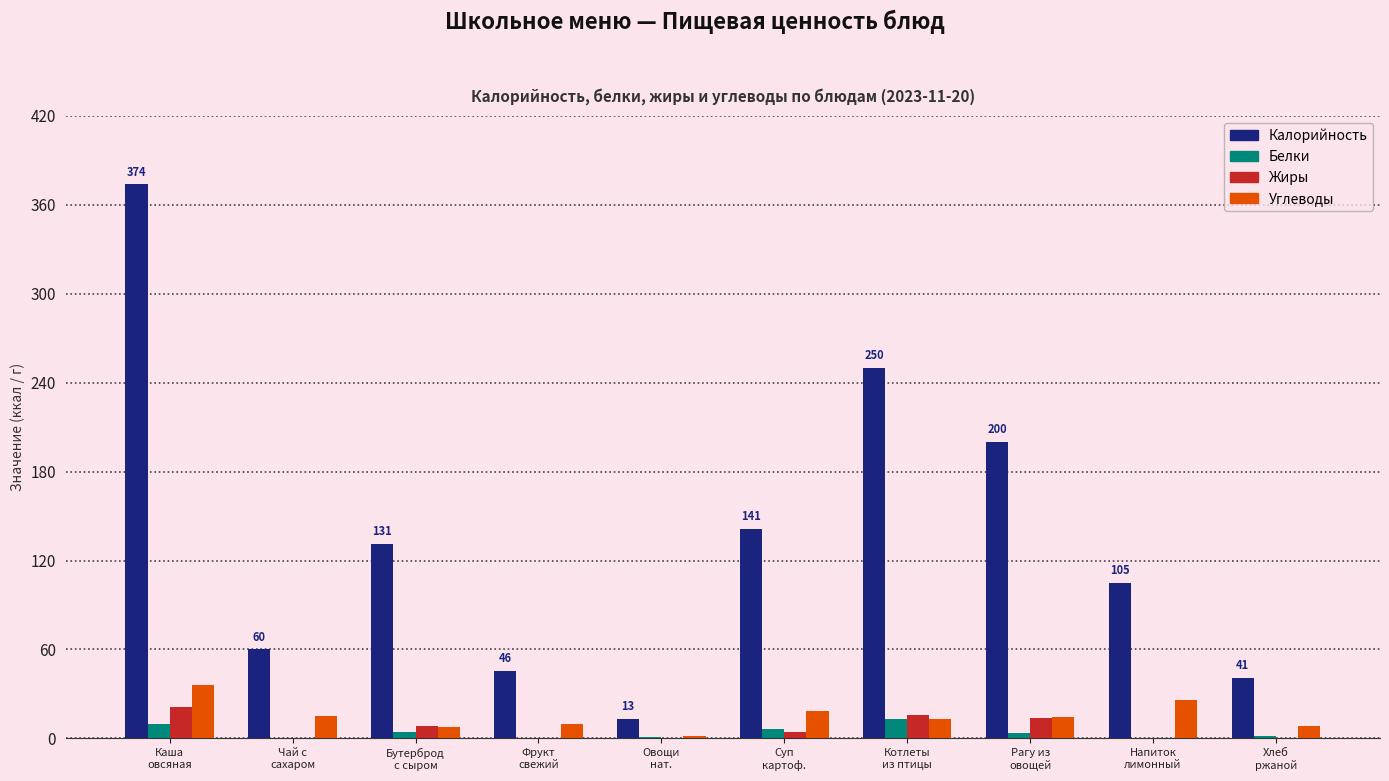

Which series has the largest total across all categories?

Калорийность